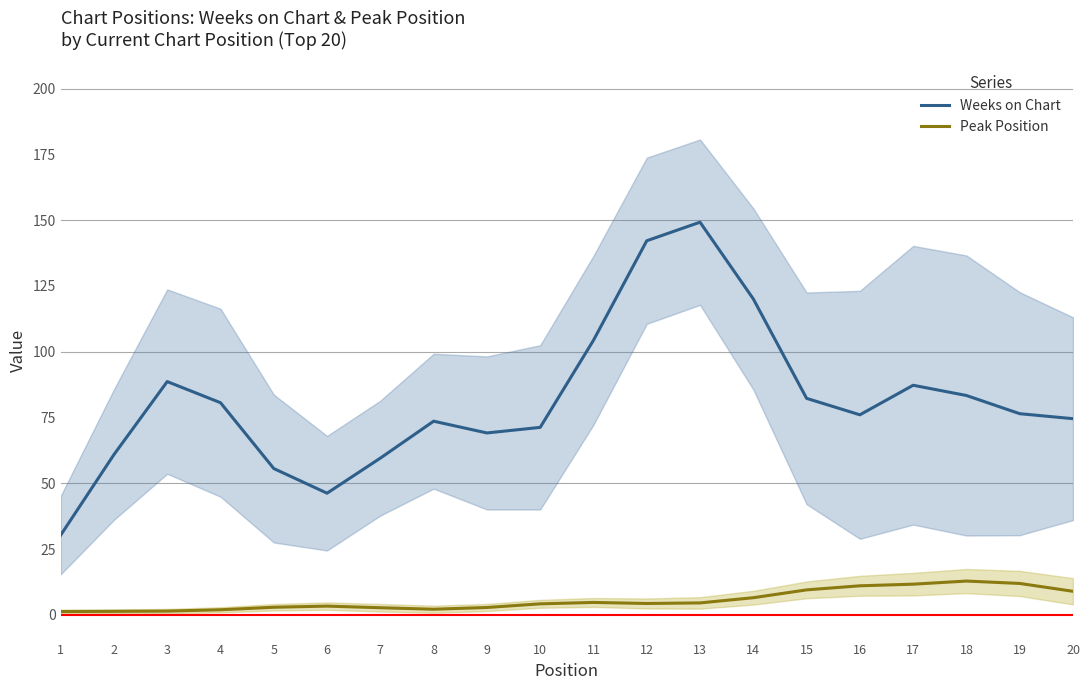

Rank the series at 3 from highest to lowest value.

Weeks on Chart, Peak Position